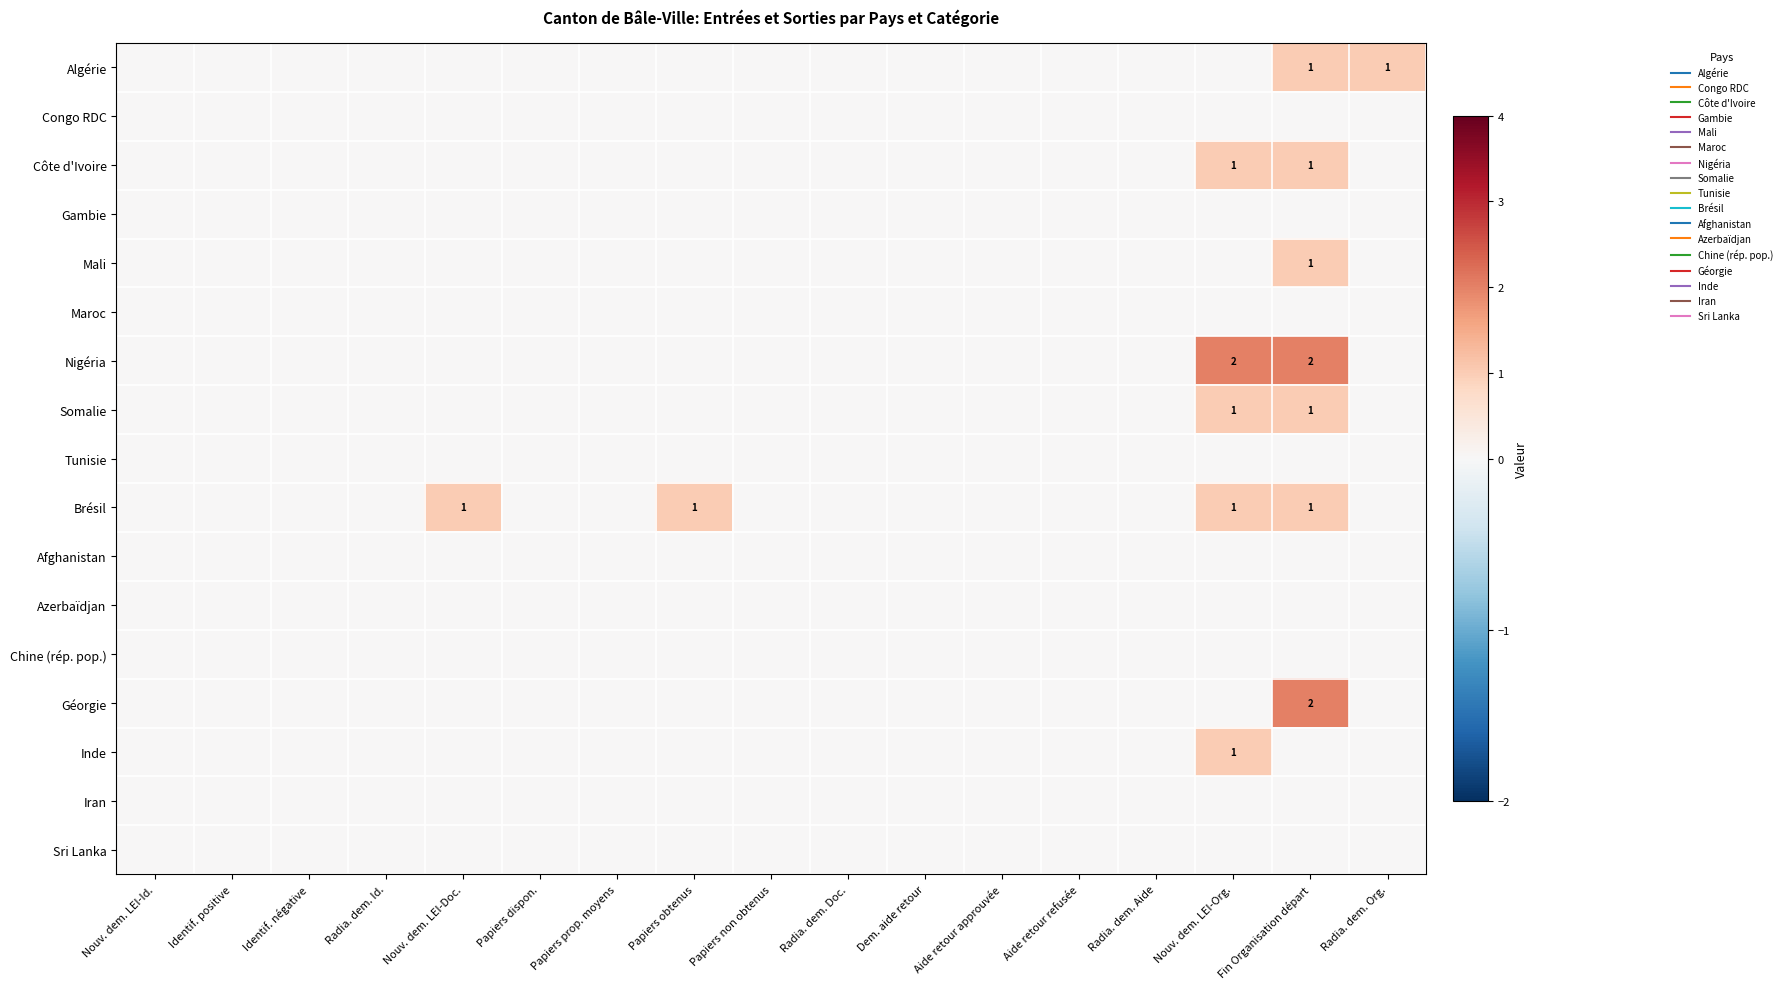

Rank the series by their maximum value, from lowest to highest.

Congo RDC, Gambie, Maroc, Tunisie, Afghanistan, Azerbaïdjan, Chine (rép. pop.), Iran, Sri Lanka, Algérie, Côte d'Ivoire, Mali, Somalie, Brésil, Inde, Nigéria, Géorgie